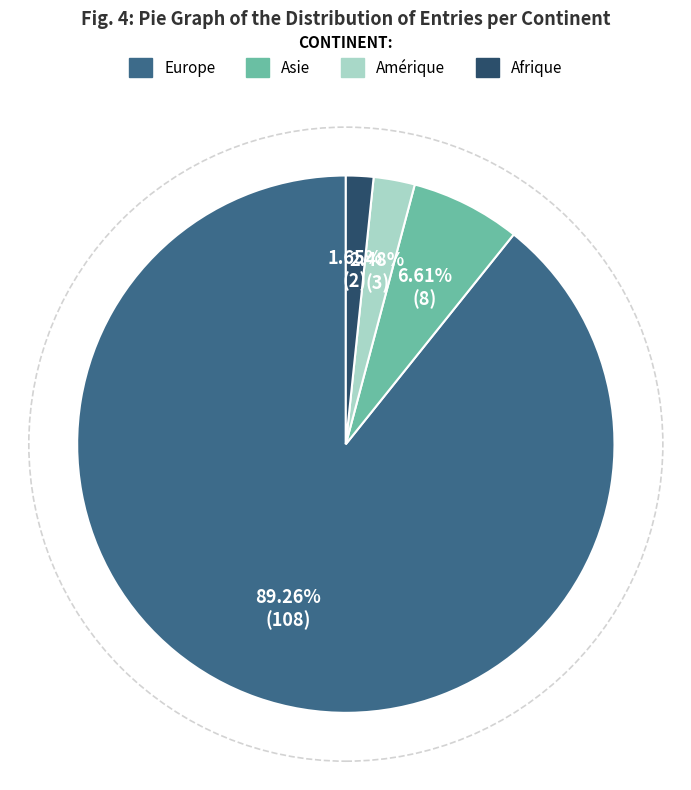

What percentage is the Afrique slice, to the nearest percent?

2%